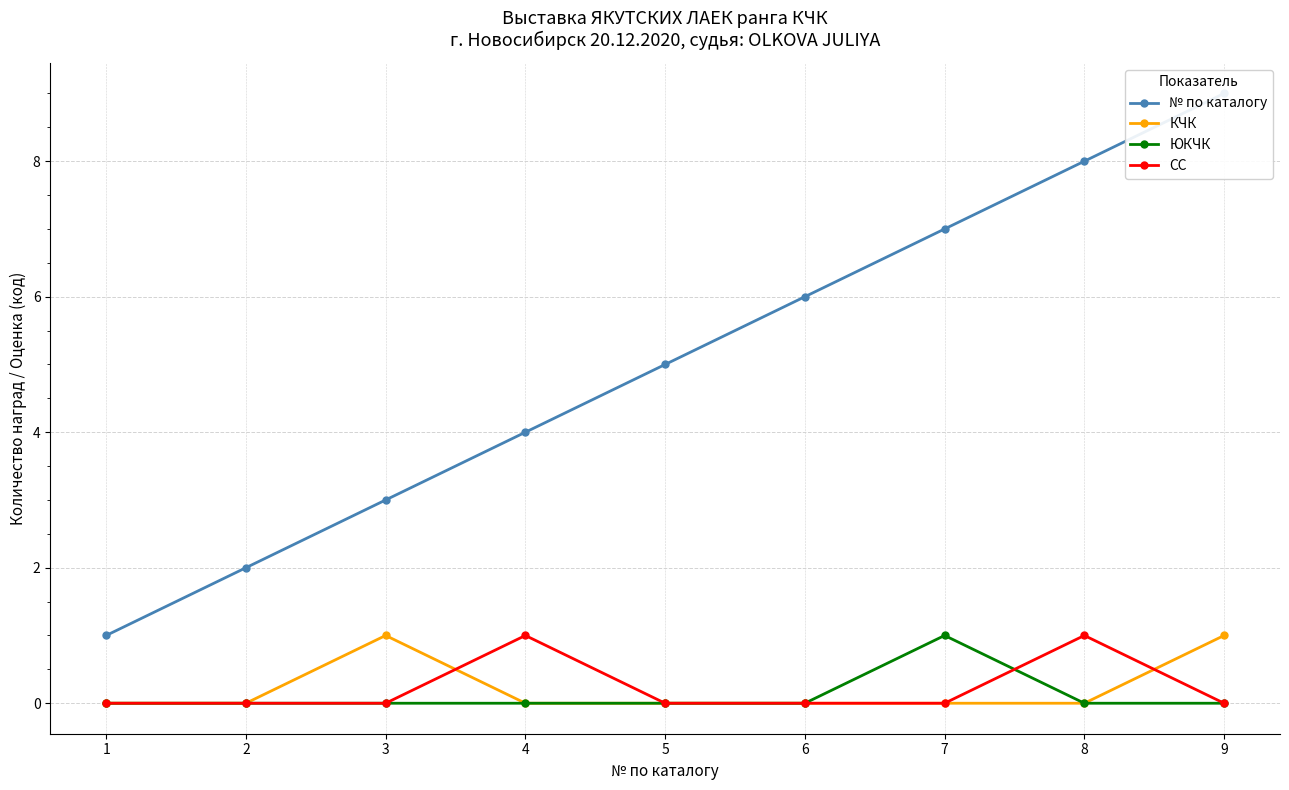

What is the spread (max minus min) of values at 1?

1